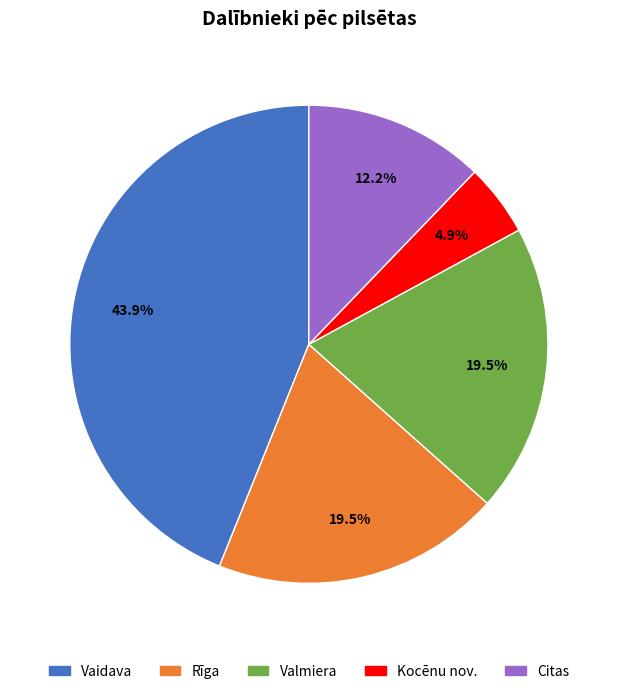

Is there any slice that represents more than half of the pie?

No